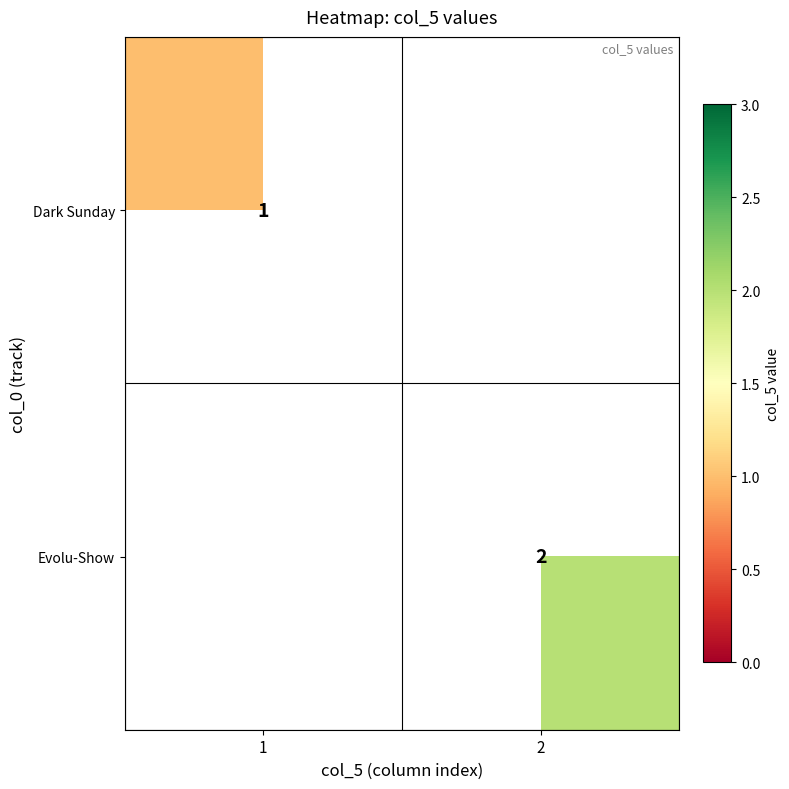

Which has a higher value, 1 or 2?

2